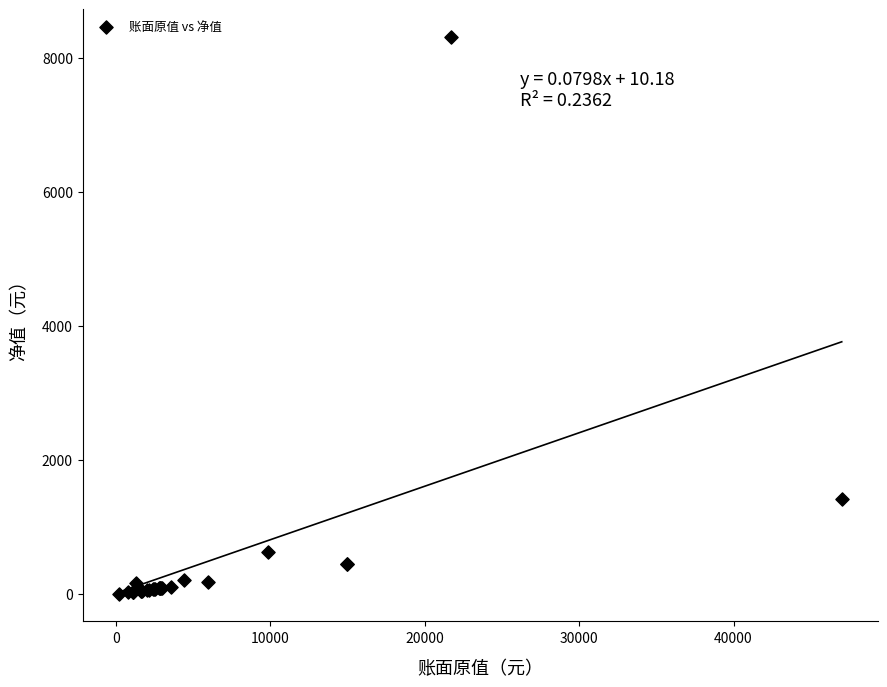

What Y value in the scatter plot is closest to 4158?

1410.3